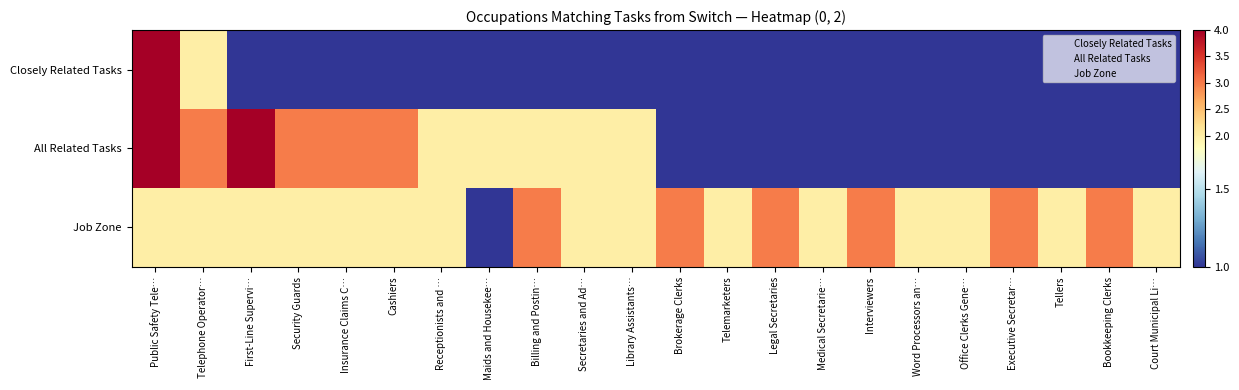

Rank the series at Word Processors an… from lowest to highest value.

Closely Related Tasks, All Related Tasks, Job Zone